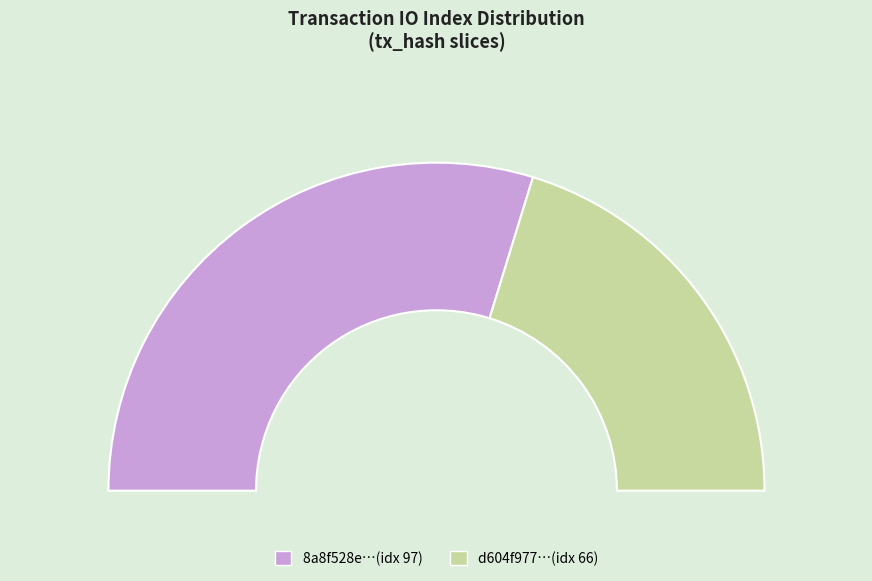

What is the change in value from tx_97 to tx_66?

-31